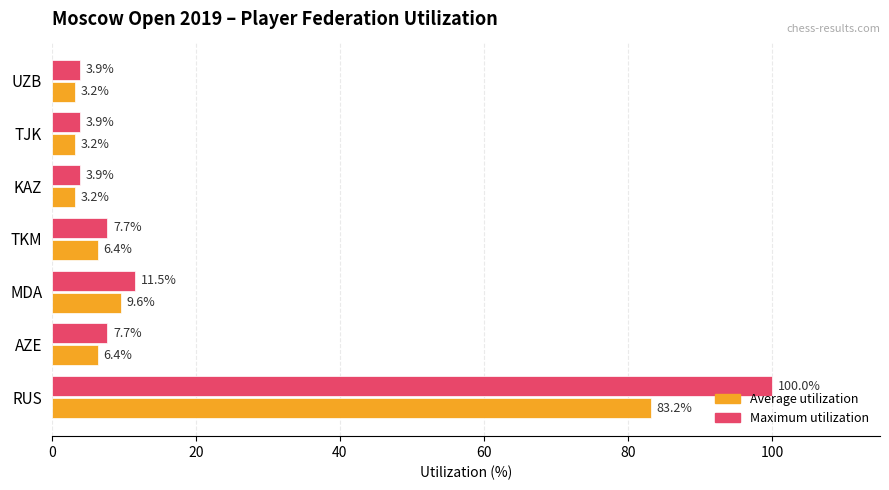

At MDA, list the series in order from smallest to largest.

Average utilization, Maximum utilization